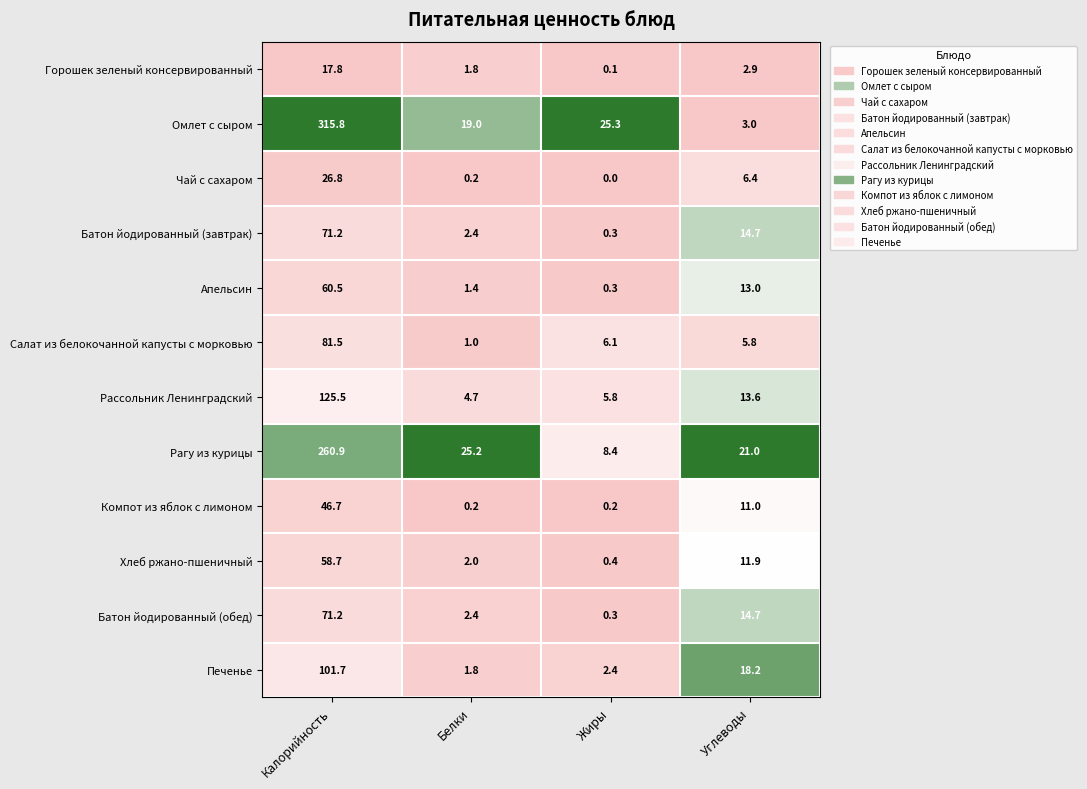

What is the spread (max minus min) of values at Жиры?

25.3